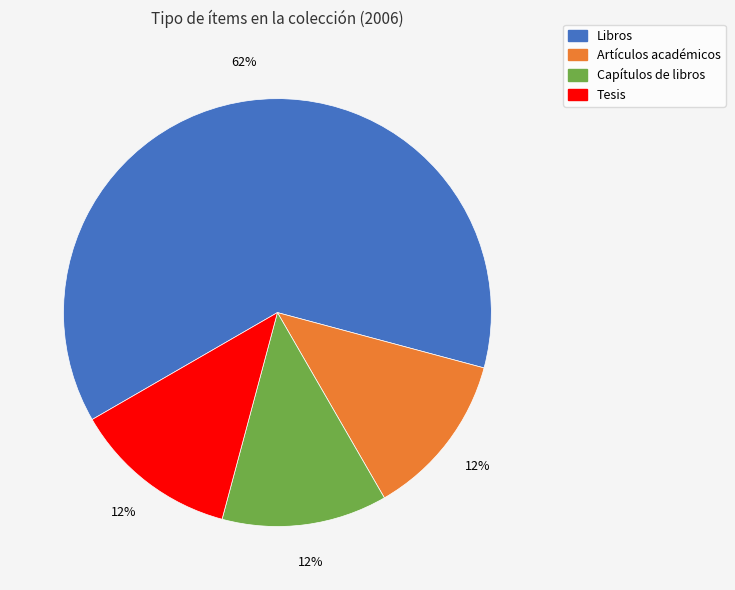

Between Libros and Artículos académicos, which is larger?

Libros